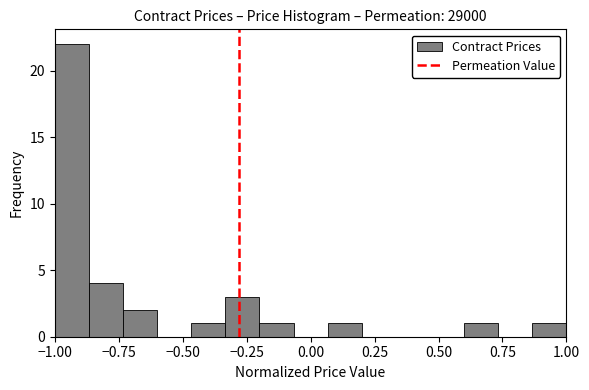

Around what value on the x-axis is the tallest bar? Give the approximate position of its centre, as read against the axis.

-0.95